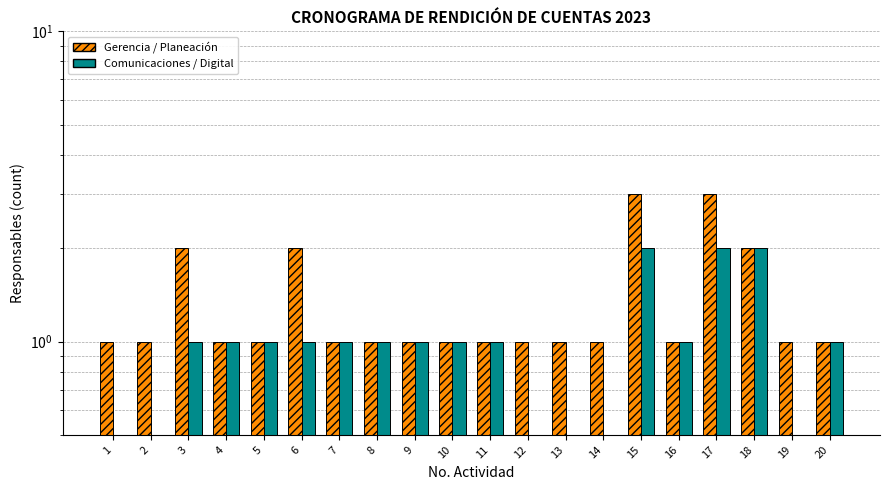

Rank the series by their average value, from highest to lowest.

Gerencia / Planeación, Comunicaciones / Digital